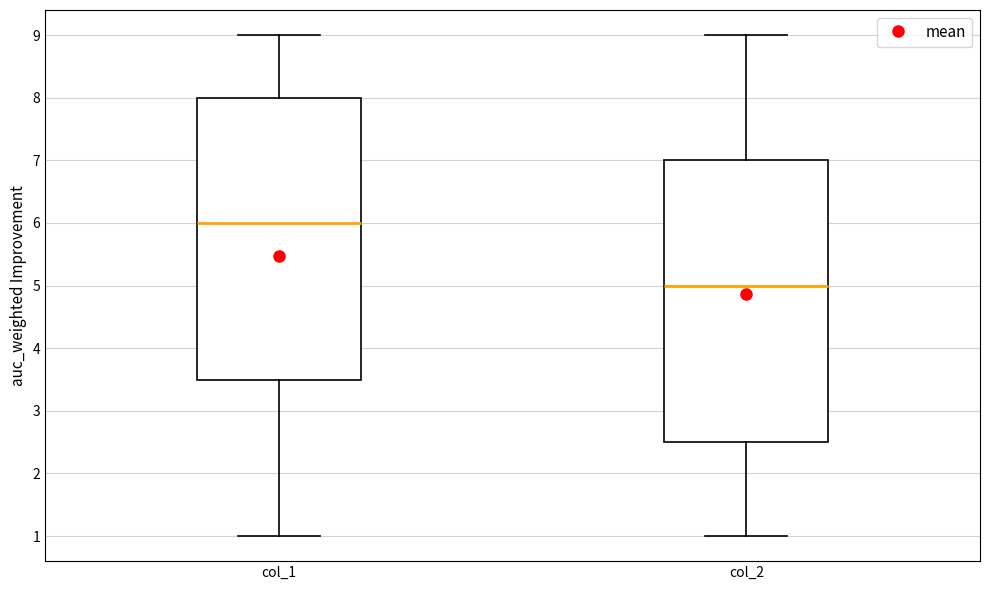

Reading left to right, transcribe this box plot: for each box, give where its median line is, the range the box spans, and where its two whiskers end, as read against the y-axis. The values are not printed on the chart, so give them approximately, as read against the axis.

col_1: median 6.0, box 3.5 to 8.0, whiskers 1.0 to 9.0
col_2: median 5.0, box 2.5 to 7.0, whiskers 1.0 to 9.0